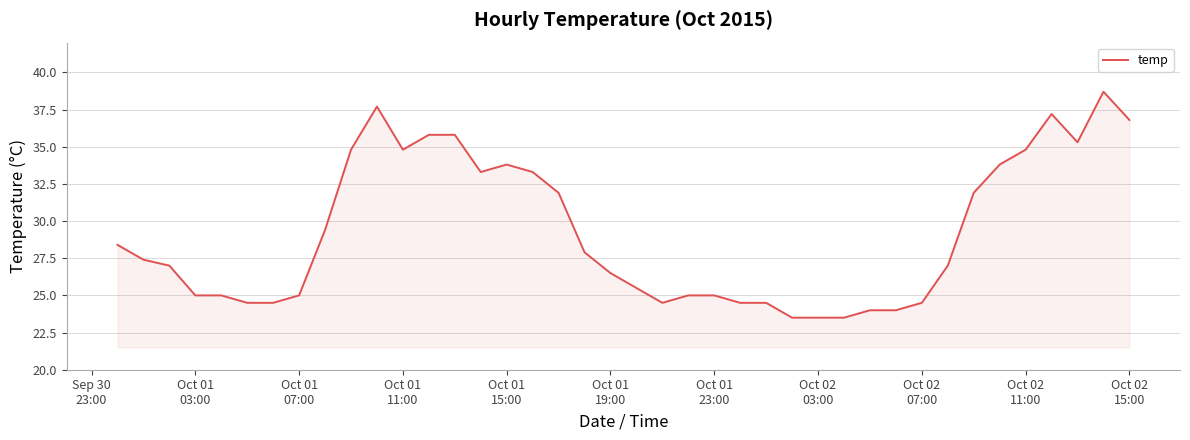

What is the greatest value displayed?

38.7